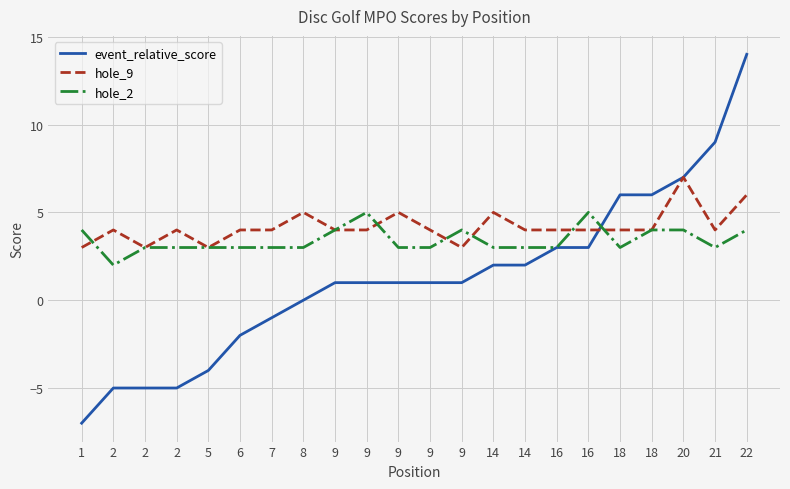

After their last crossing, which series has the higher values: hole_9 or event_relative_score?

event_relative_score